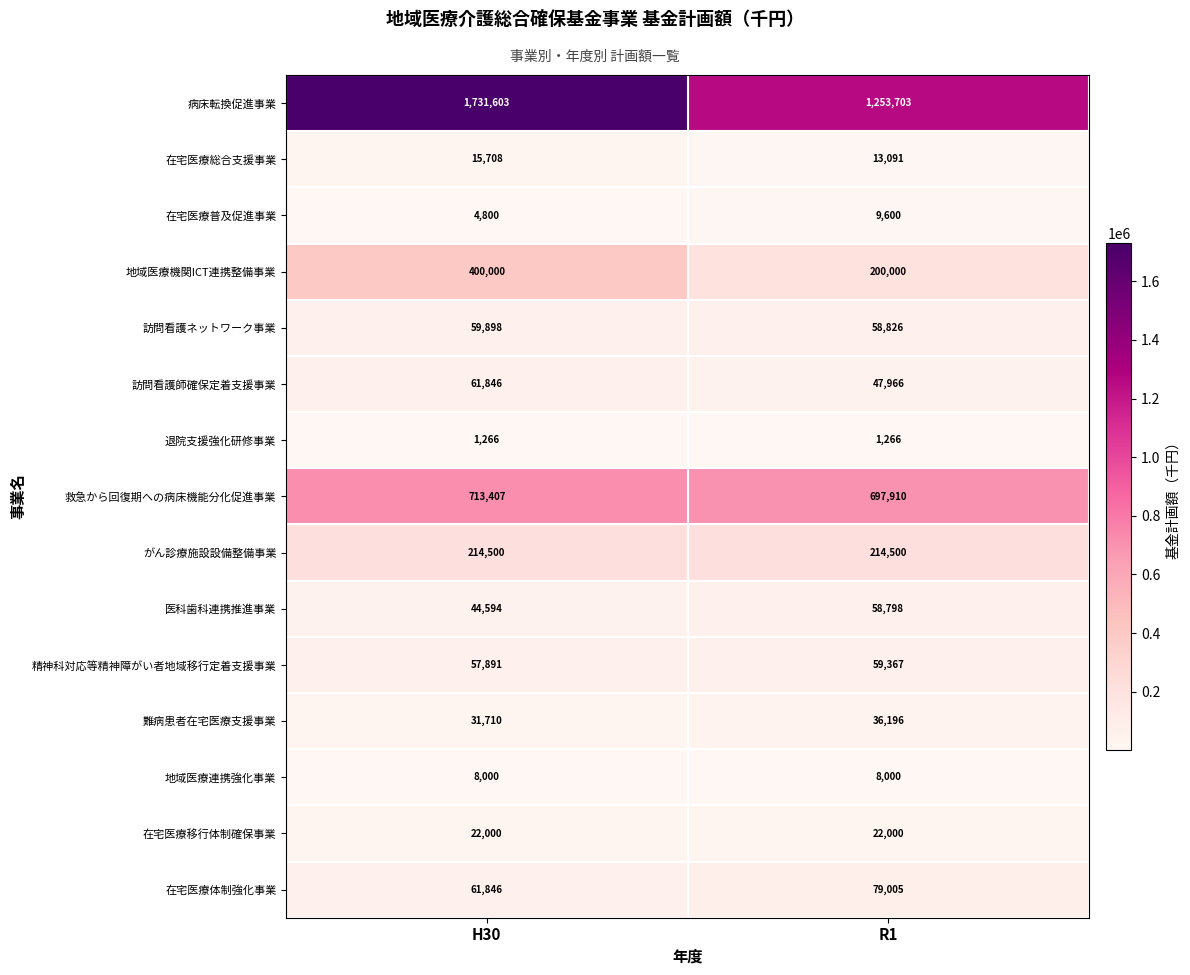

What is the minimum value shown in the chart?

1266